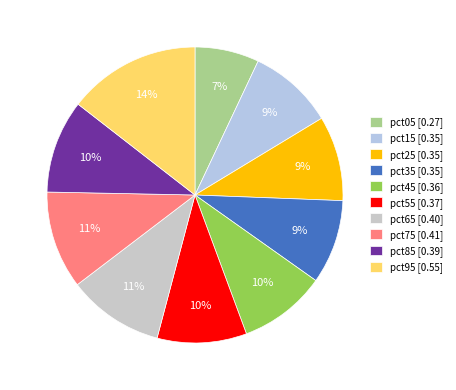

How many segments does this pie chart have?

10